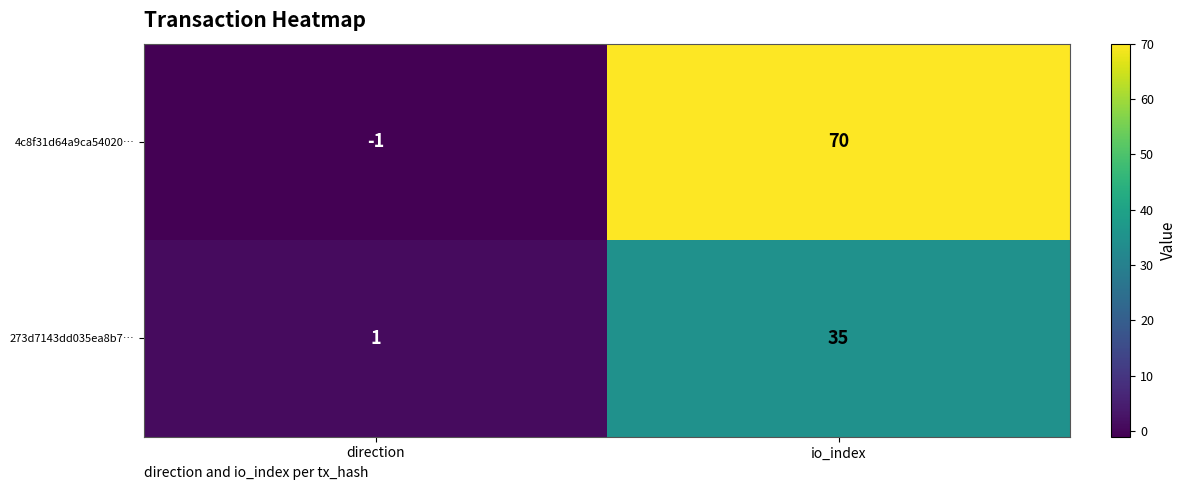

The value of 273d7143dd035ea8b7… at direction is 2. True or false?

False